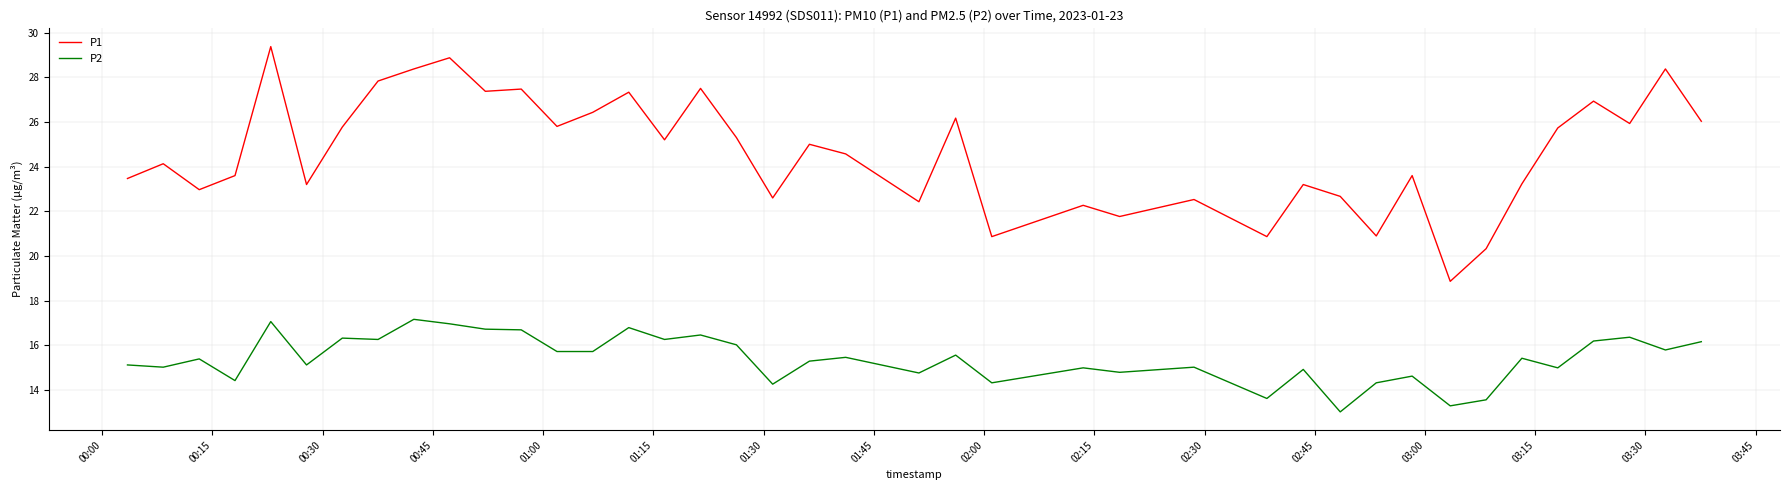

In P1, how many points are lower than both neighbors (excluding endpoints)?

13